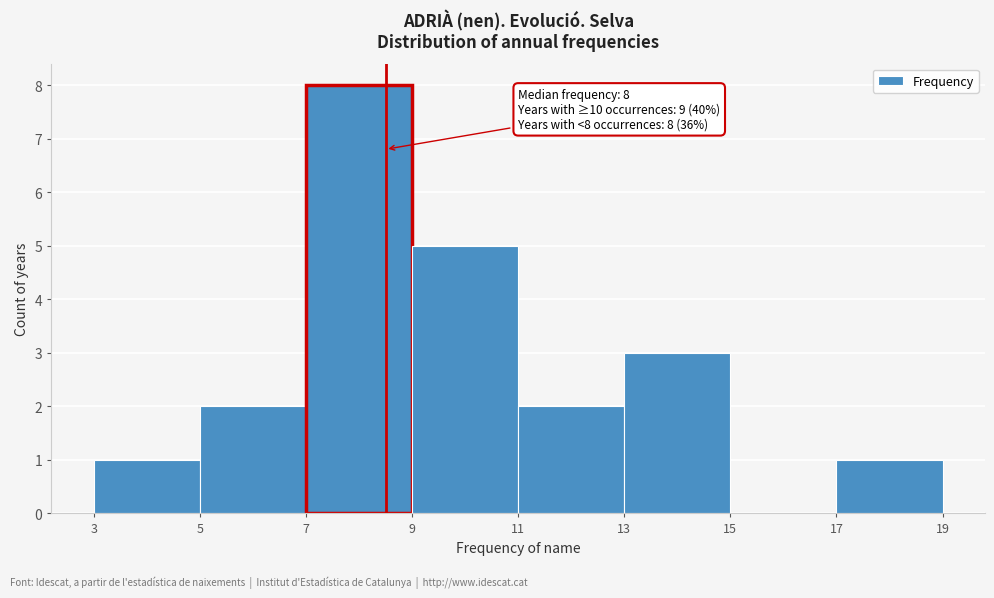

Which range on the x-axis has the tallest bar?

7 to 9